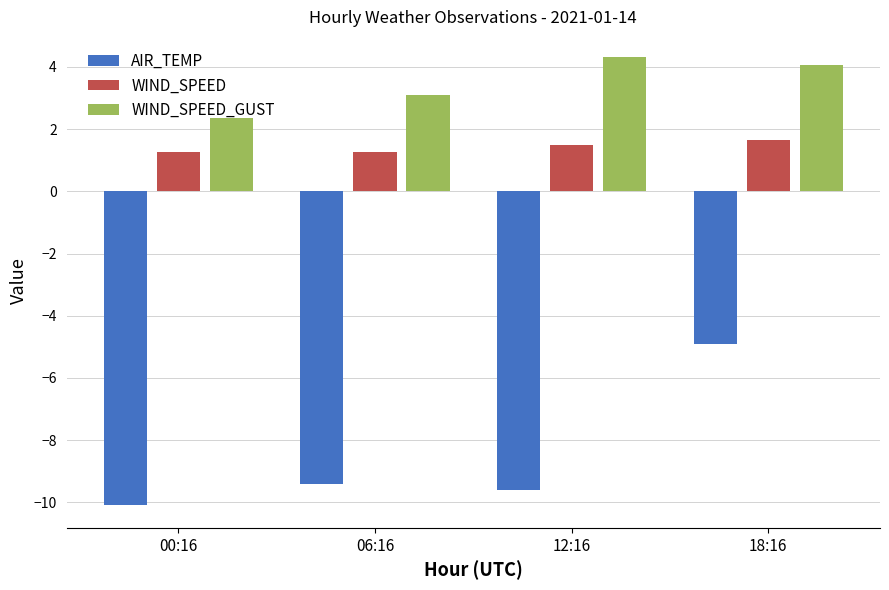

The AIR_TEMP series shows -7.3 at 18:16. True or false?

False